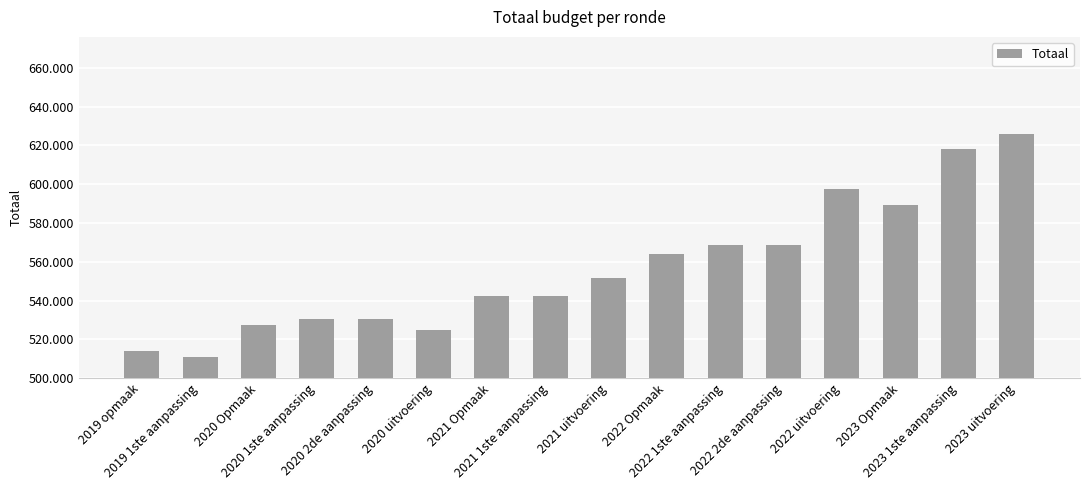

Which category has the lowest value across all series?

2019 1ste aanpassing